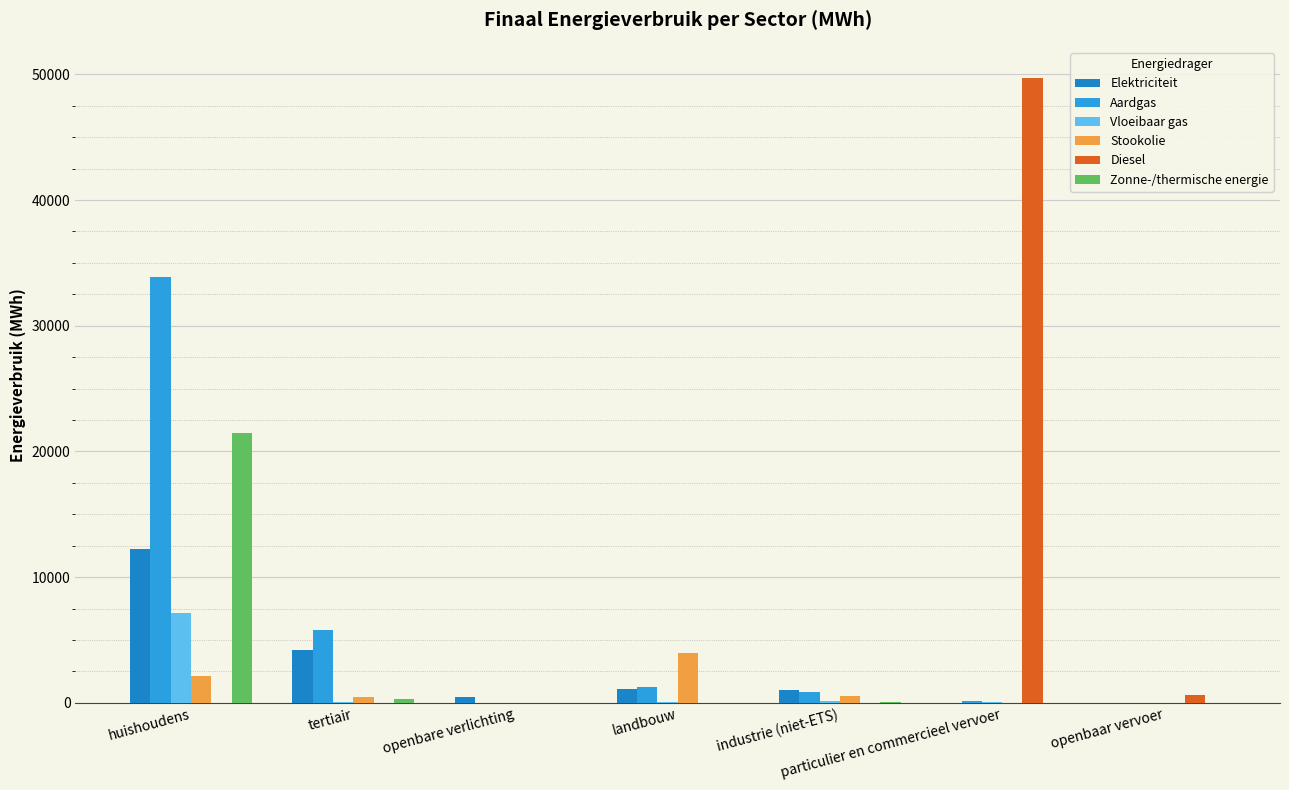

What are all the series names shown in the legend?

Elektriciteit, Aardgas, Vloeibaar gas, Stookolie, Diesel, Zonne-/thermische energie